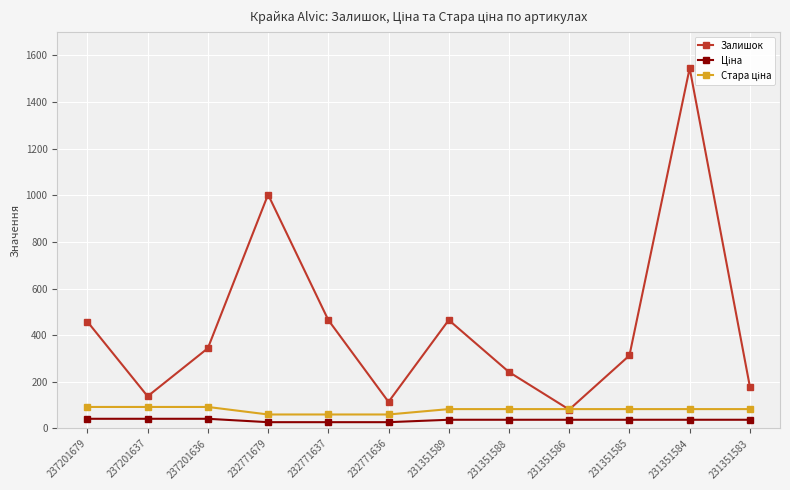

Which category has the highest value across all series?

231351584